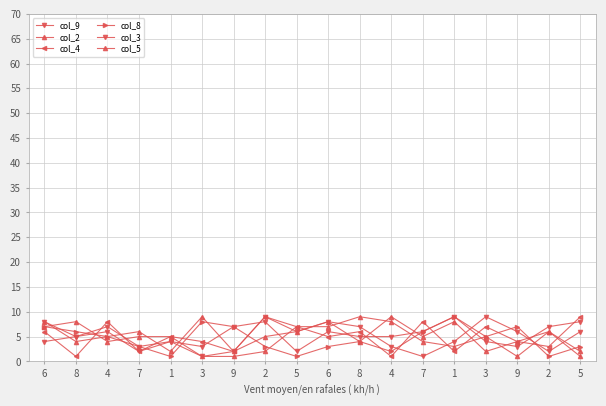

What is the label of the 9th point from the right?

6